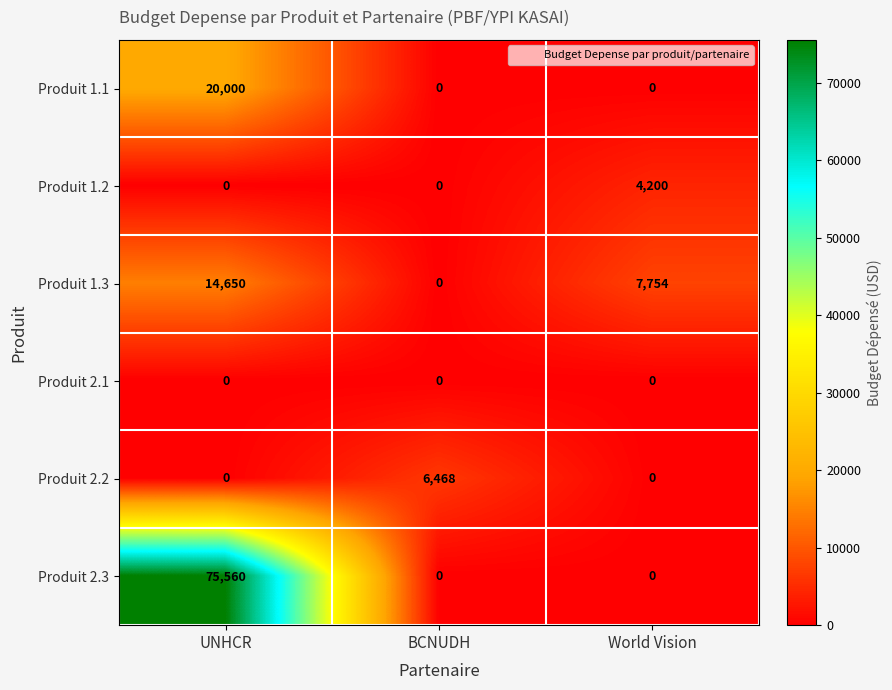

List the series in order of their peak value, lowest first.

Produit 2.1, Produit 1.2, Produit 2.2, Produit 1.3, Produit 1.1, Produit 2.3